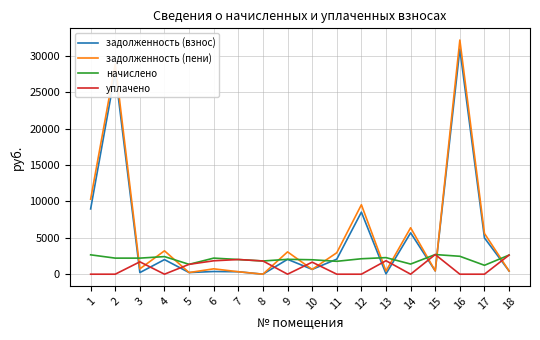

The value of начислено at 15 is 2698.8. True or false?

True